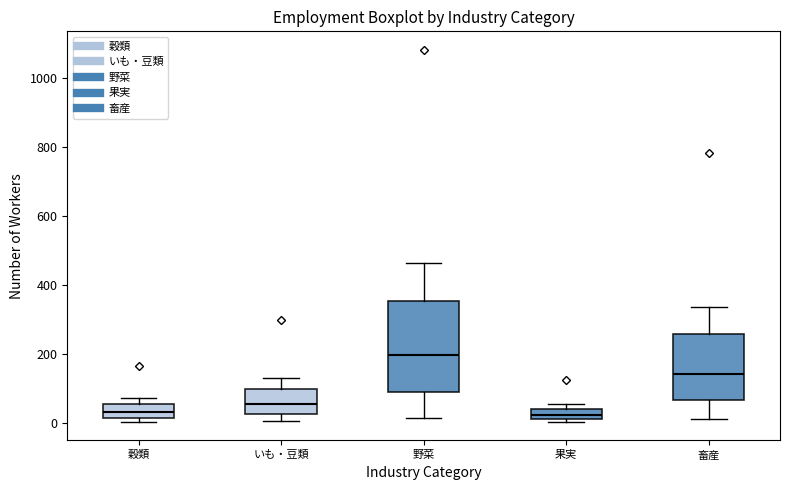

Which box's median line is the highest?

野菜